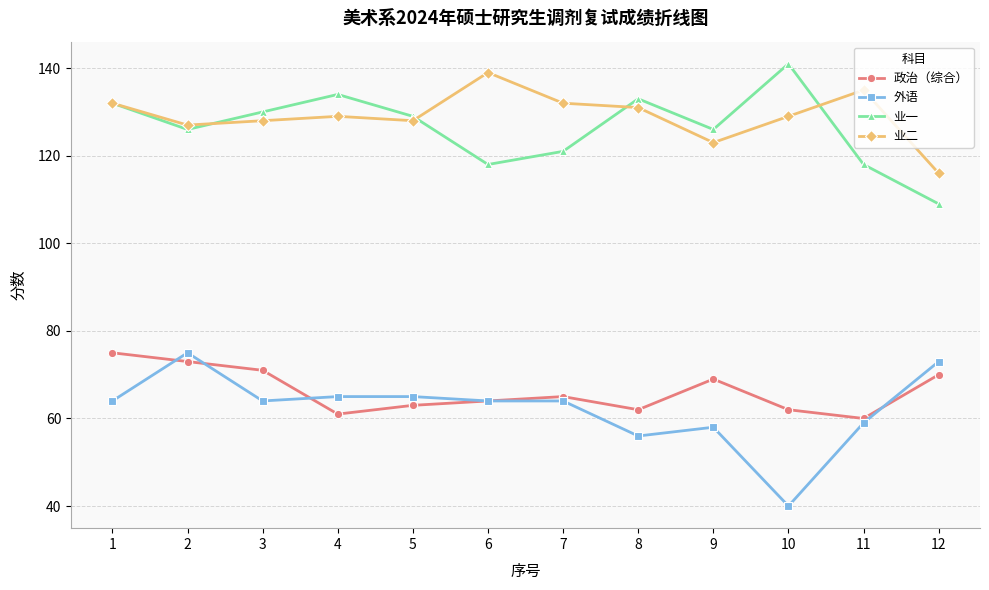

In 业二, how many points are higher than both neighbors (excluding endpoints)?

3